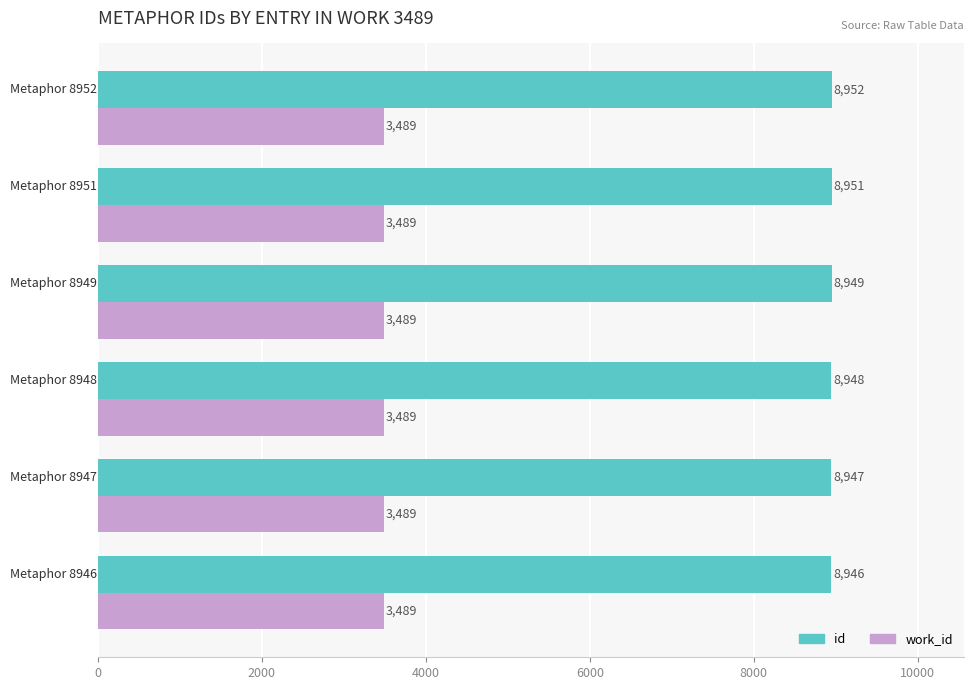

Rank the series by their average value, from highest to lowest.

id, work_id